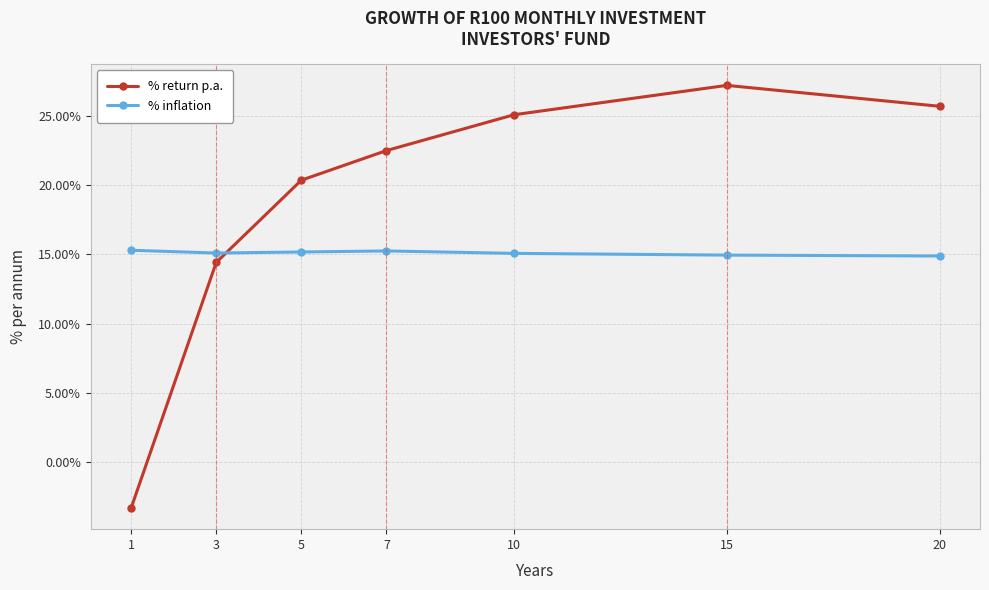

What are all the series names shown in the legend?

% return p.a., % inflation